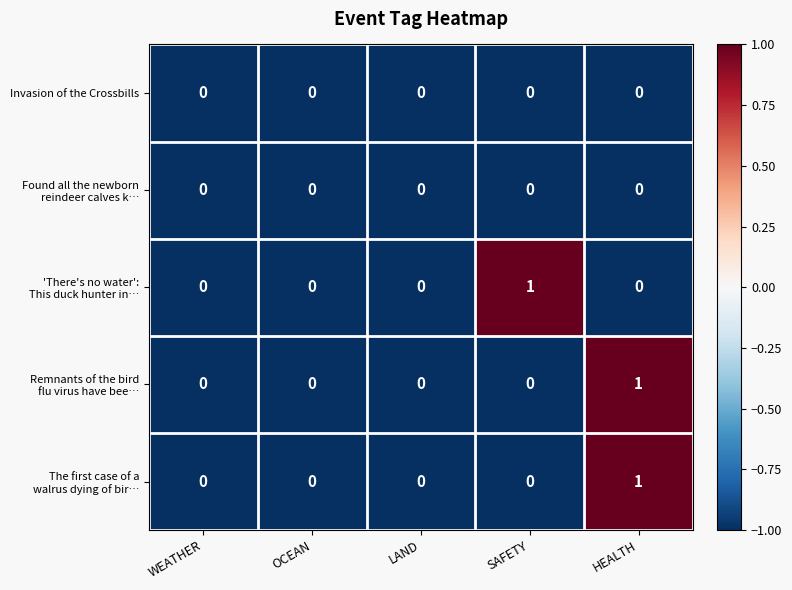

What is the smallest value displayed?

0